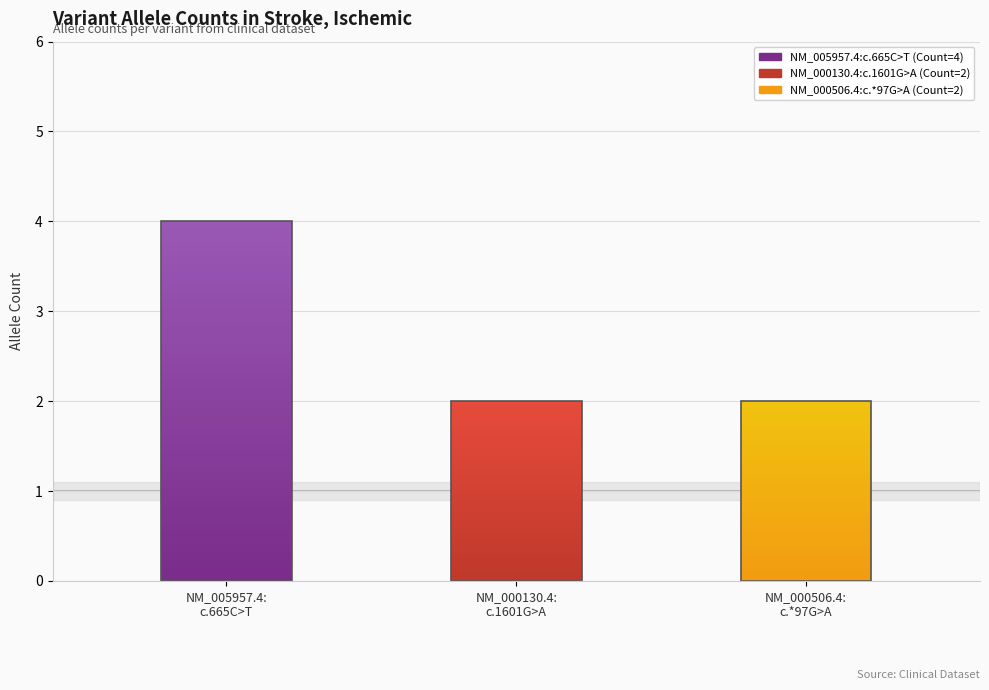

Between NM_005957.4:c.665C>T and NM_000506.4:c.*97G>A, which is larger?

NM_005957.4:c.665C>T